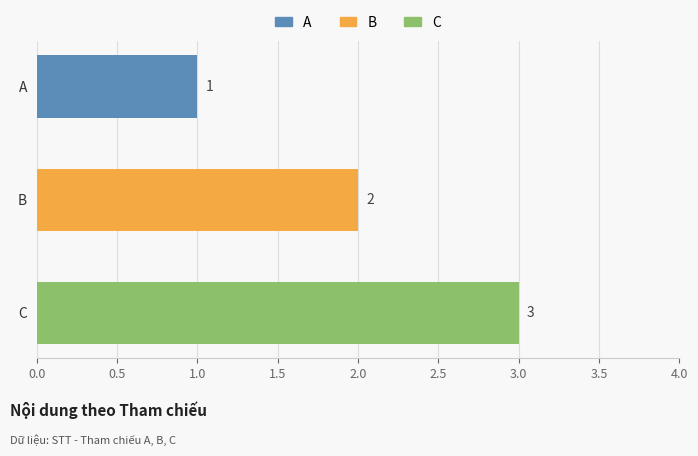

Rank the categories by value from lowest to highest.

A, B, C